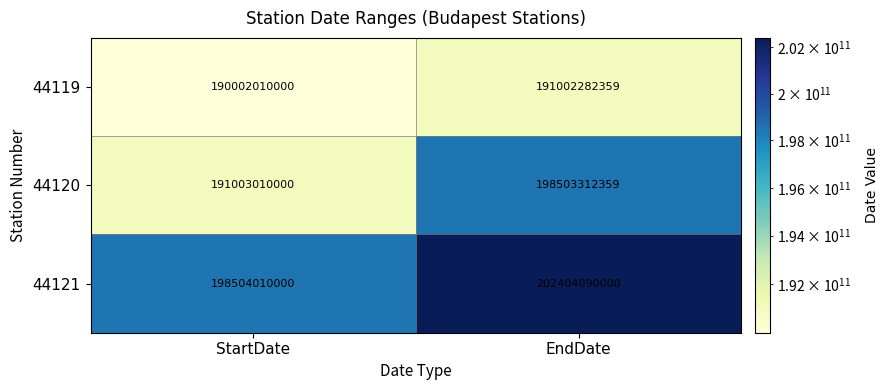

Rank the series by their maximum value, from lowest to highest.

44119, 44120, 44121